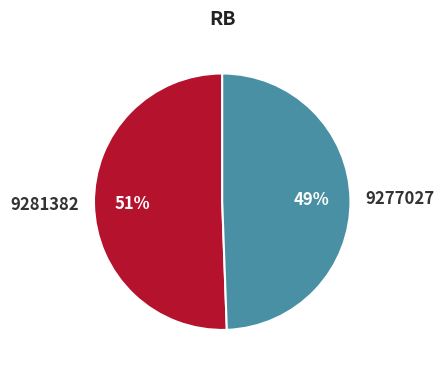

Is the sum of 9277027 and 9281382 greater than half?

Yes